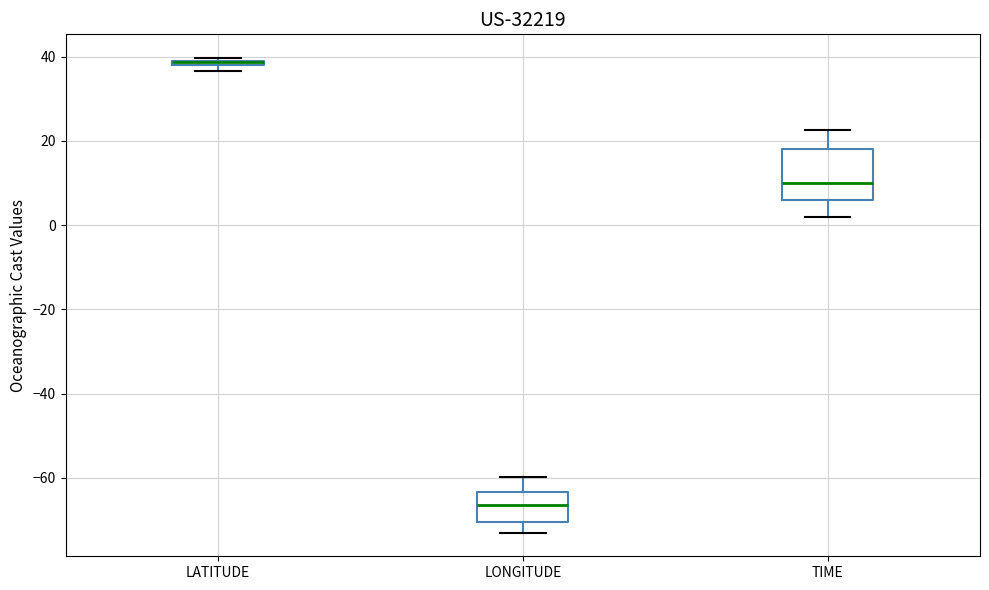

Where is the lower edge of the box for LATITUDE on the y-axis? The values are not printed on the chart, so give them approximately, as read against the axis.

38